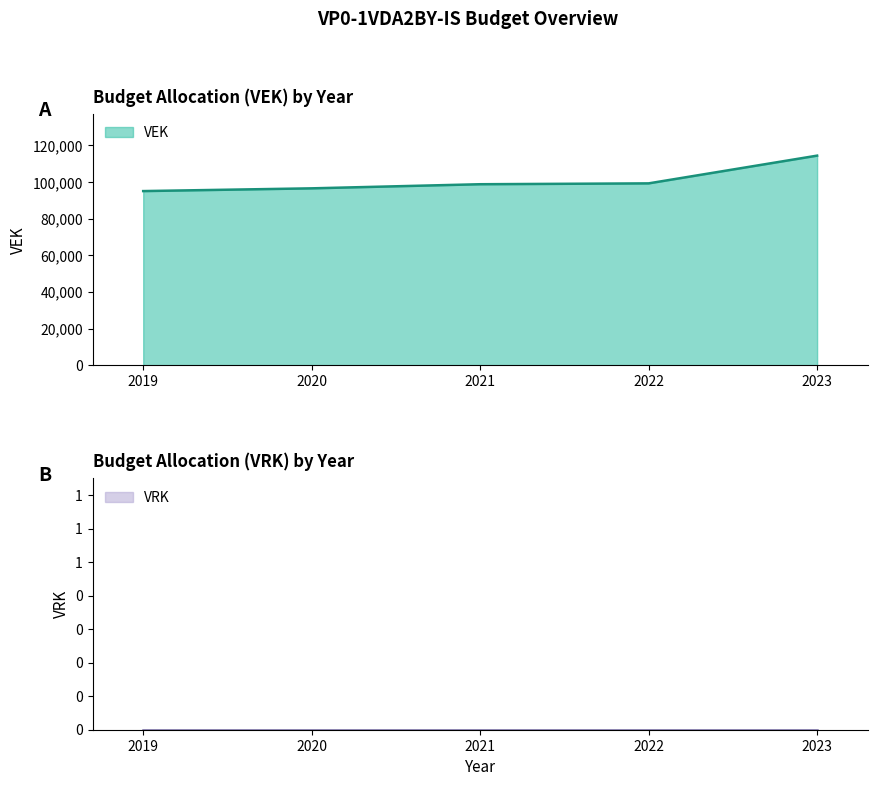

True or false: there are more than 1 points higher than both neighbors.

False